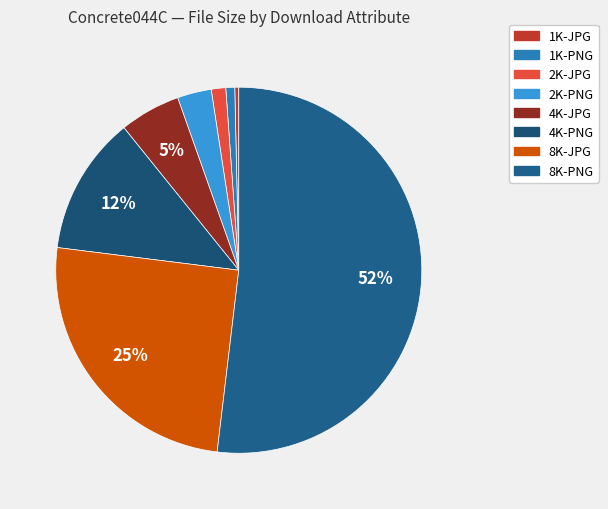

How many segments does this pie chart have?

8